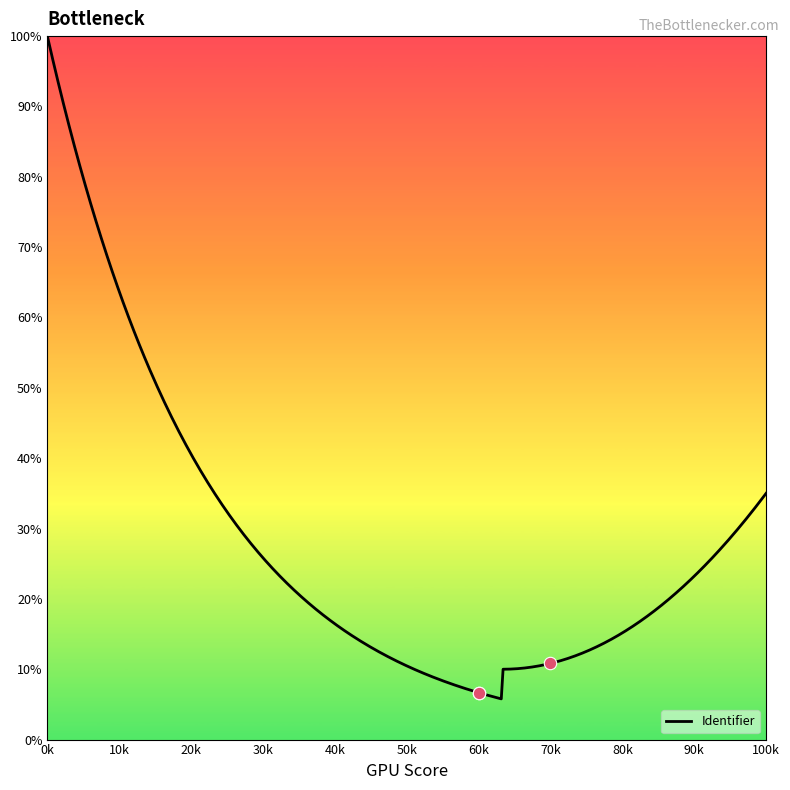

What is the minimum value for Identifier?

5.8